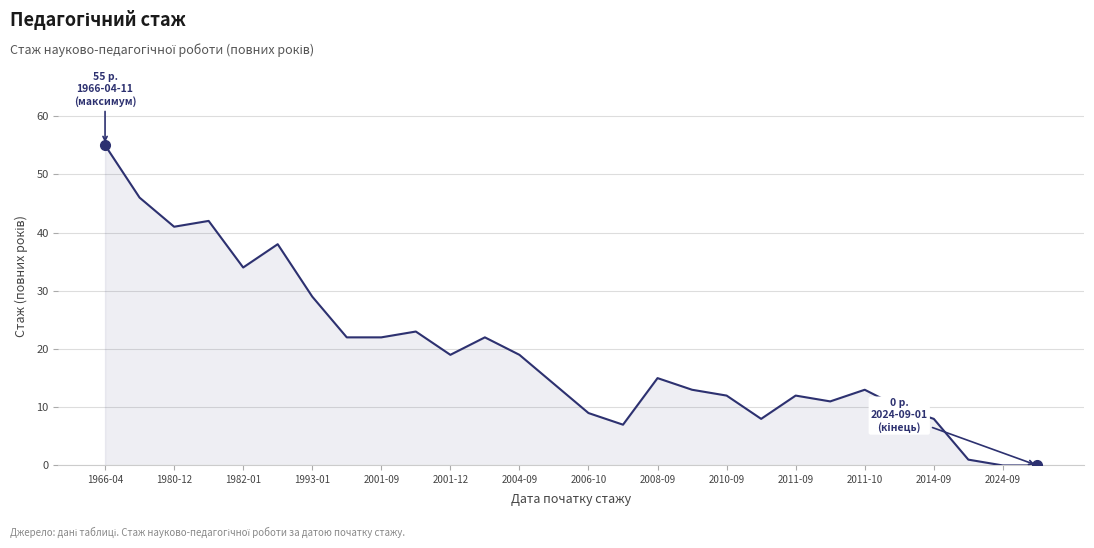

What is the greatest value displayed?

55